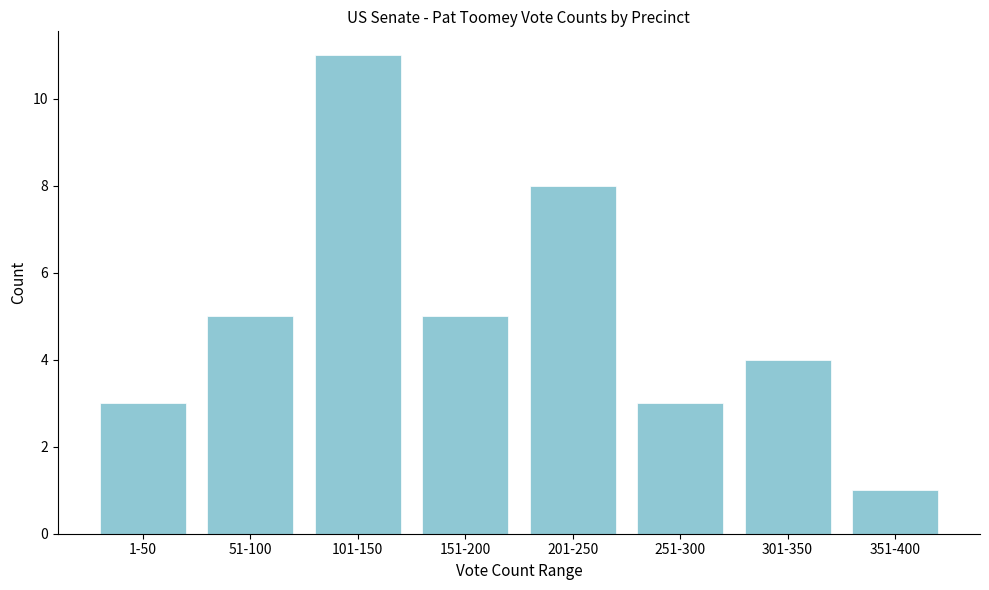

Reading left to right, list all the values displayed in this chart.

1-50=3	51-100=5	101-150=11	151-200=5	201-250=8	251-300=3	301-350=4	351-400=1